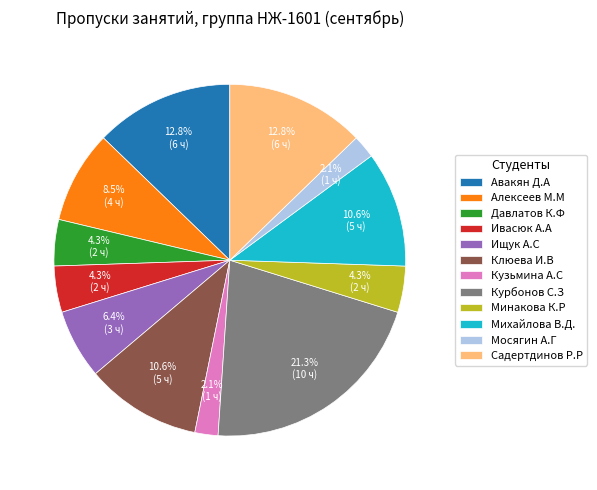

How many segments does this pie chart have?

12